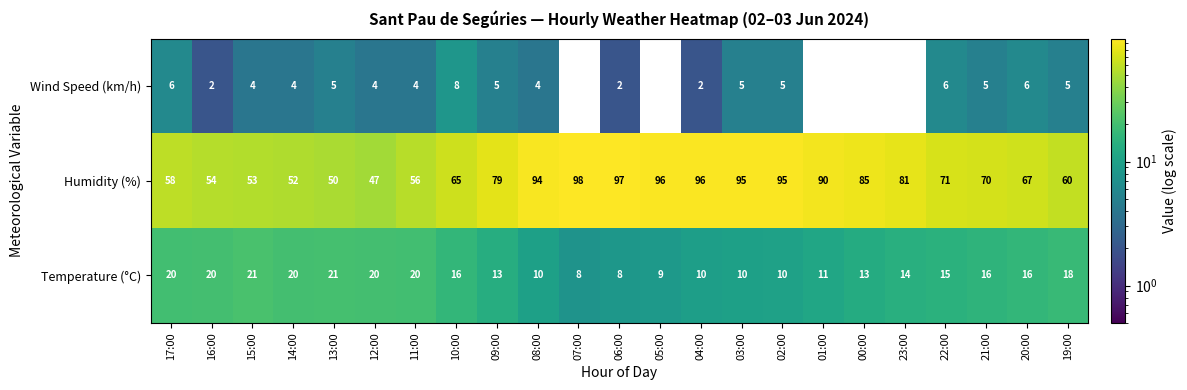

What is the total value across all series at 21:00?

91